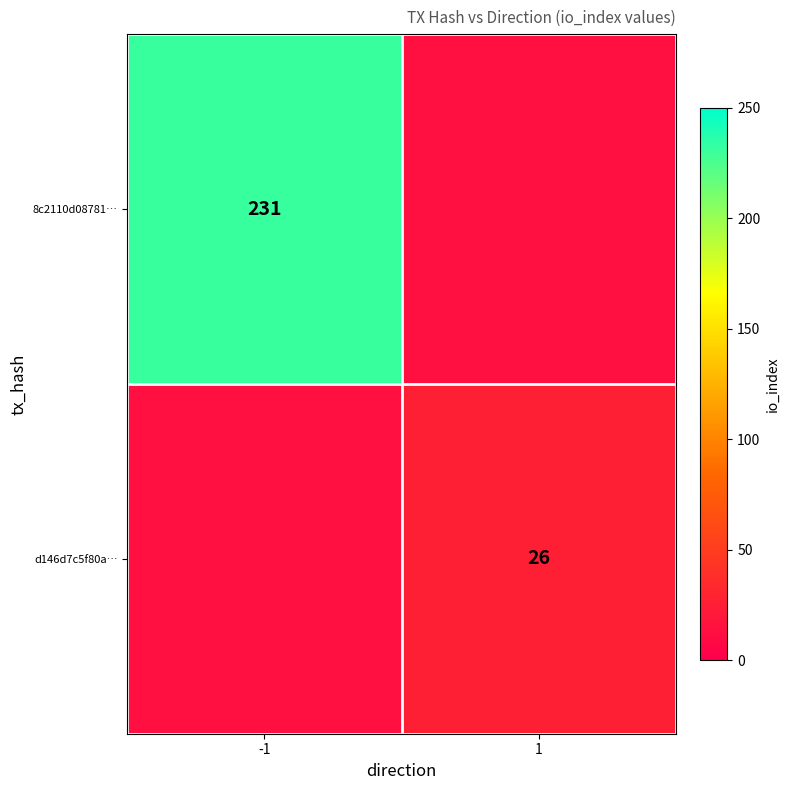

Is it true that d146d7c5f80a… equals 26 at 1?

True